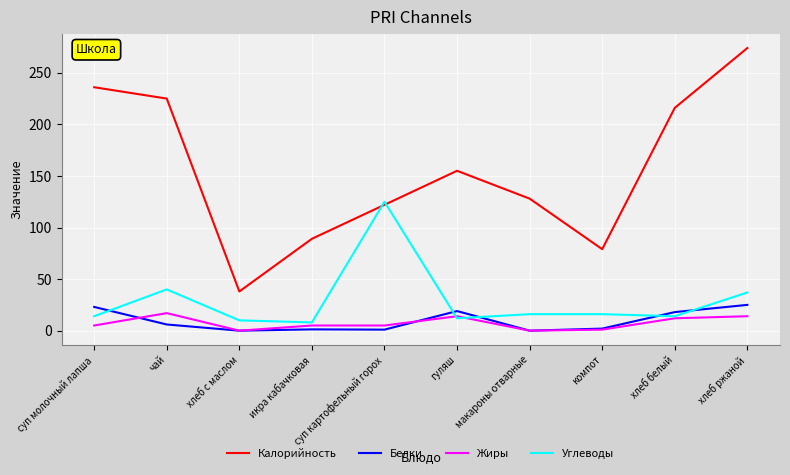

What is the minimum value for Углеводы?

8.0